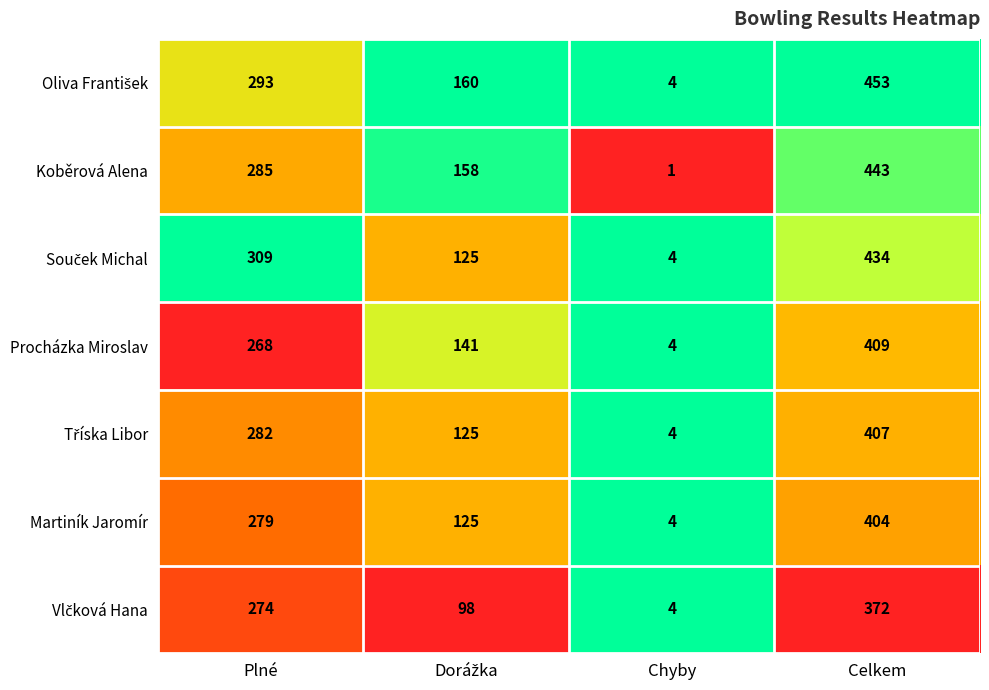

What is the greatest value displayed?

453